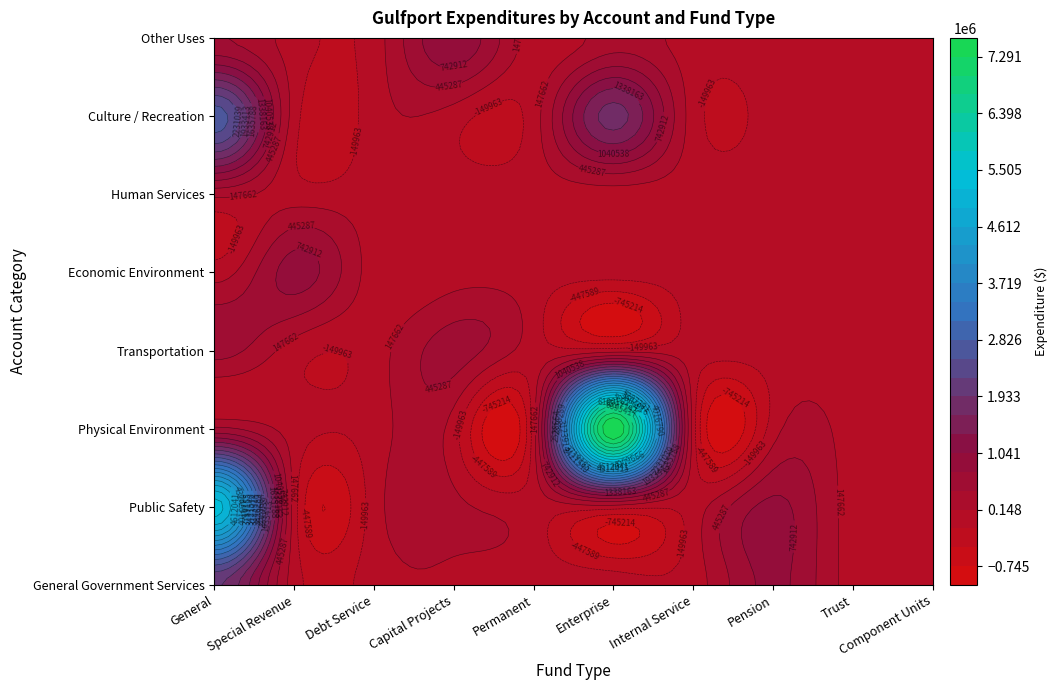

At Pension, list the series in order from largest to smallest.

Public Safety, General Government Services, Physical Environment, Transportation, Economic Environment, Human Services, Culture / Recreation, Other Uses